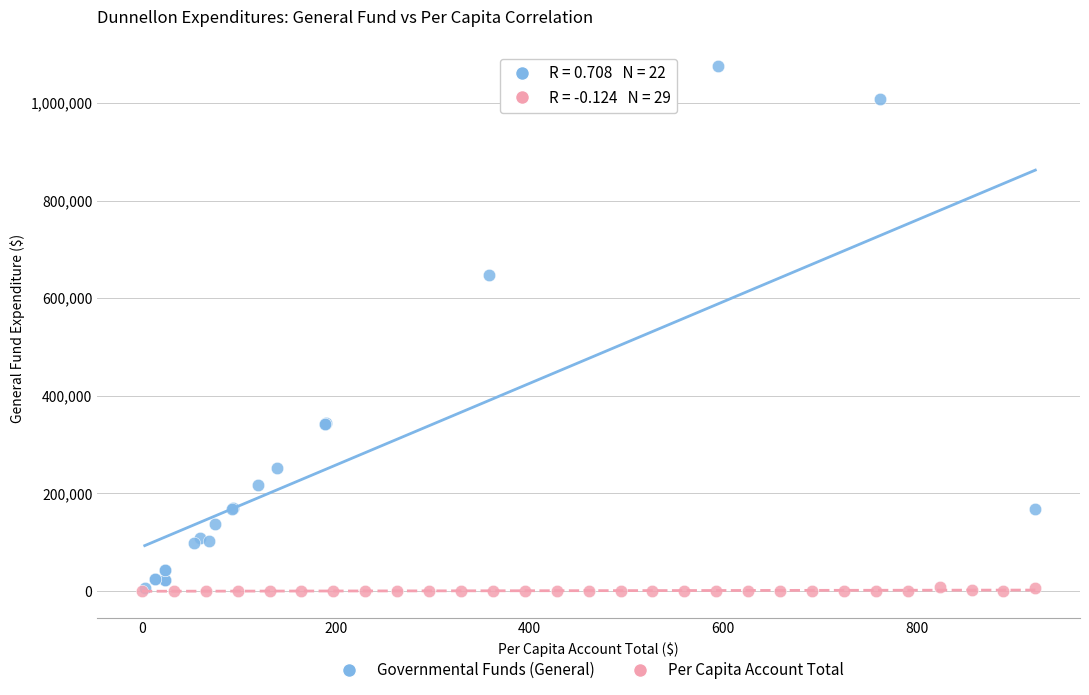

What are all the series names shown in the legend?

Governmental Funds (General), Per Capita Account Total